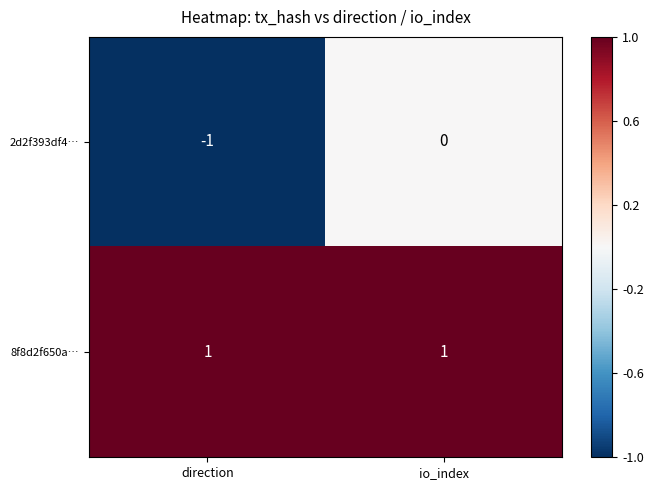

Which label corresponds to the smallest value in the chart?

direction